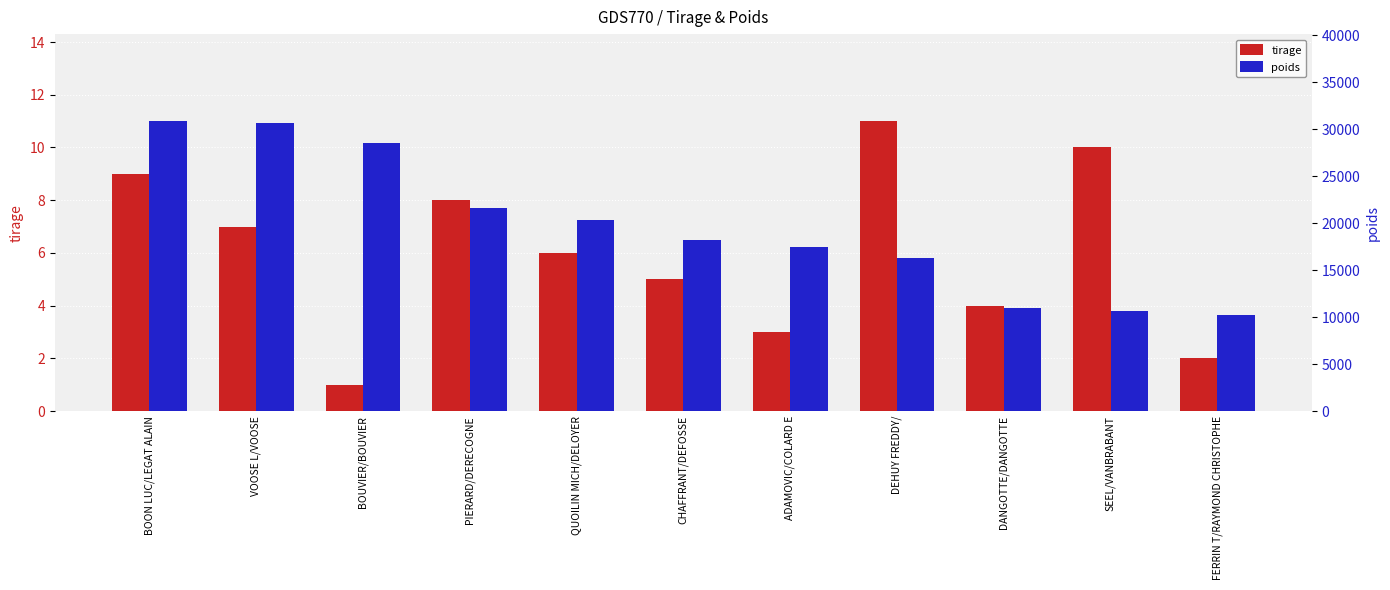

What is the sum of the poids values at QUOILIN MICH/DELOYER and CHAFFRANT/DEFOSSE?

38550